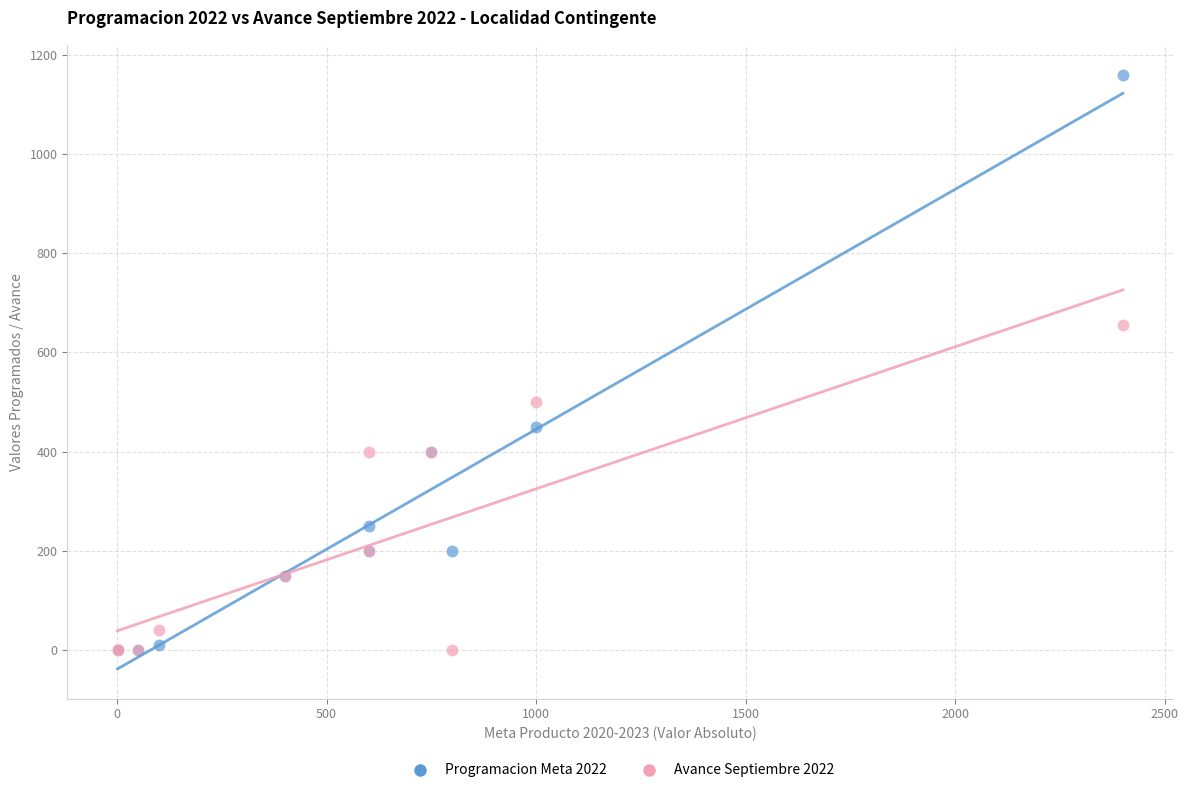

Which series has the largest Y range (max minus min)?

Programacion Meta 2022